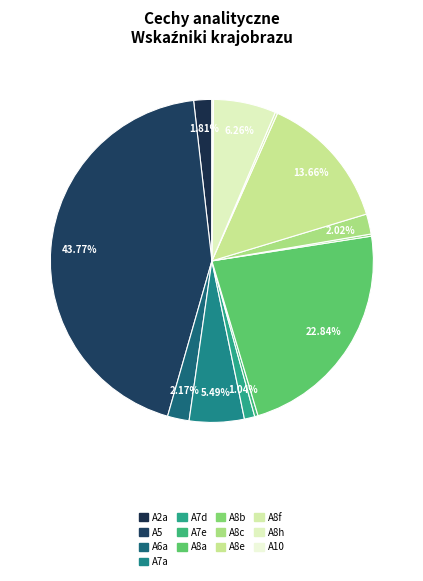

The A7e slice represents 0% of the pie. True or false?

True